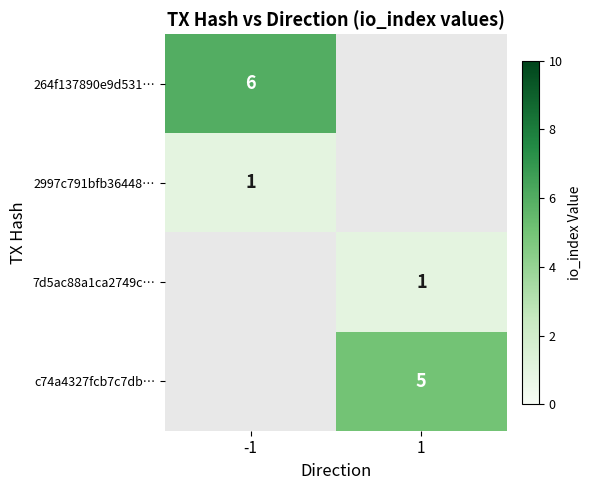

At how many categories does at least one series exceed 3?

2